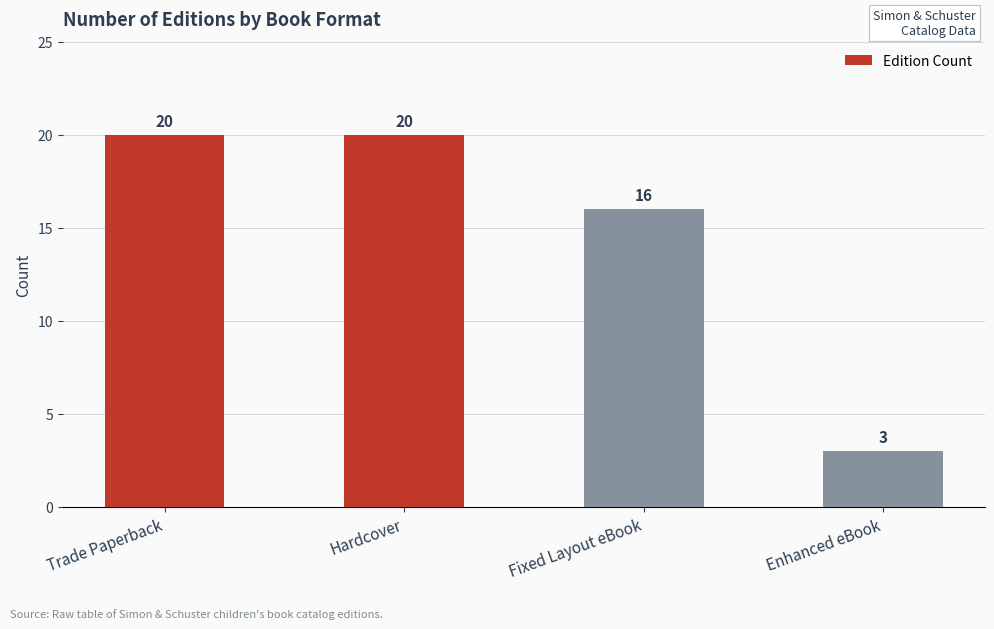

Reading left to right, transcribe all the data shown in this chart.

20	20	16	3